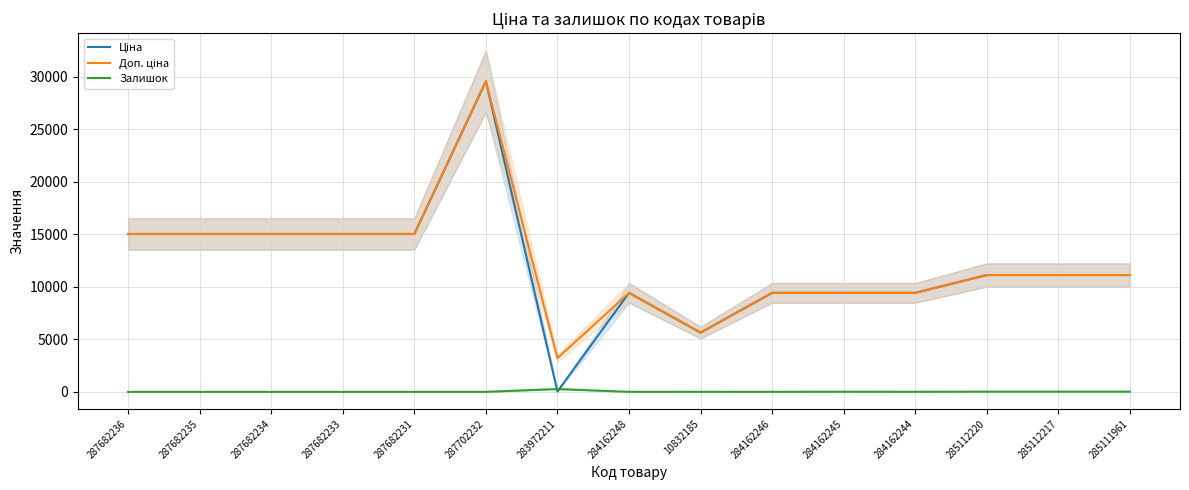

How many data points in Доп. ціна are above 11113?

9